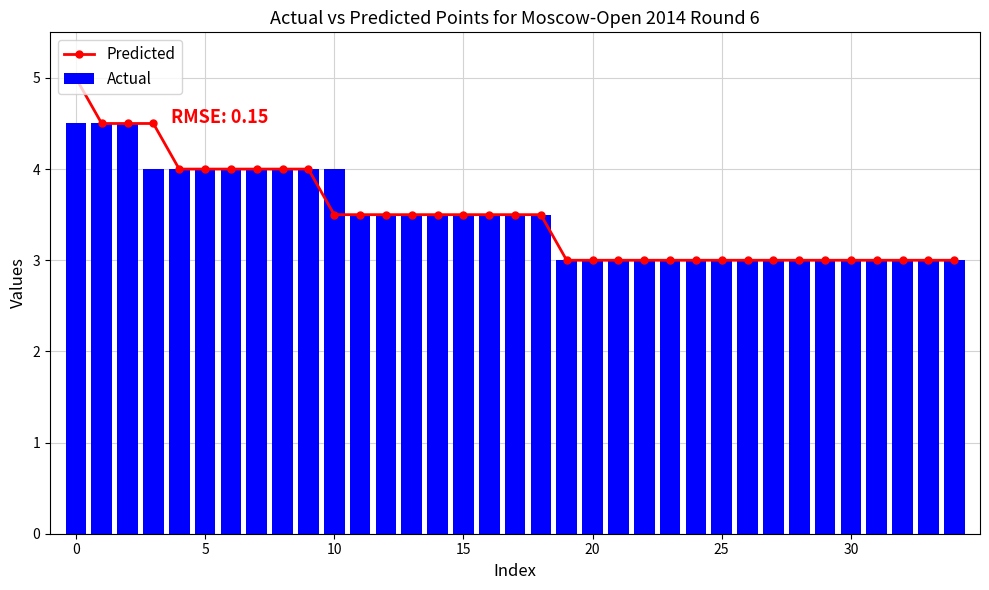

Reading left to right, extract all data points from this chart.

Predicted: 5.0	4.5	4.5	4.5	4.0	4.0	4.0	4.0	4.0	4.0	3.5	3.5	3.5	3.5	3.5	3.5	3.5	3.5	3.5	3.0	3.0	3.0	3.0	3.0	3.0	3.0	3.0	3.0	3.0	3.0	3.0	3.0	3.0	3.0	3.0
Actual: 4.5	4.5	4.5	4.0	4.0	4.0	4.0	4.0	4.0	4.0	4.0	3.5	3.5	3.5	3.5	3.5	3.5	3.5	3.5	3.0	3.0	3.0	3.0	3.0	3.0	3.0	3.0	3.0	3.0	3.0	3.0	3.0	3.0	3.0	3.0